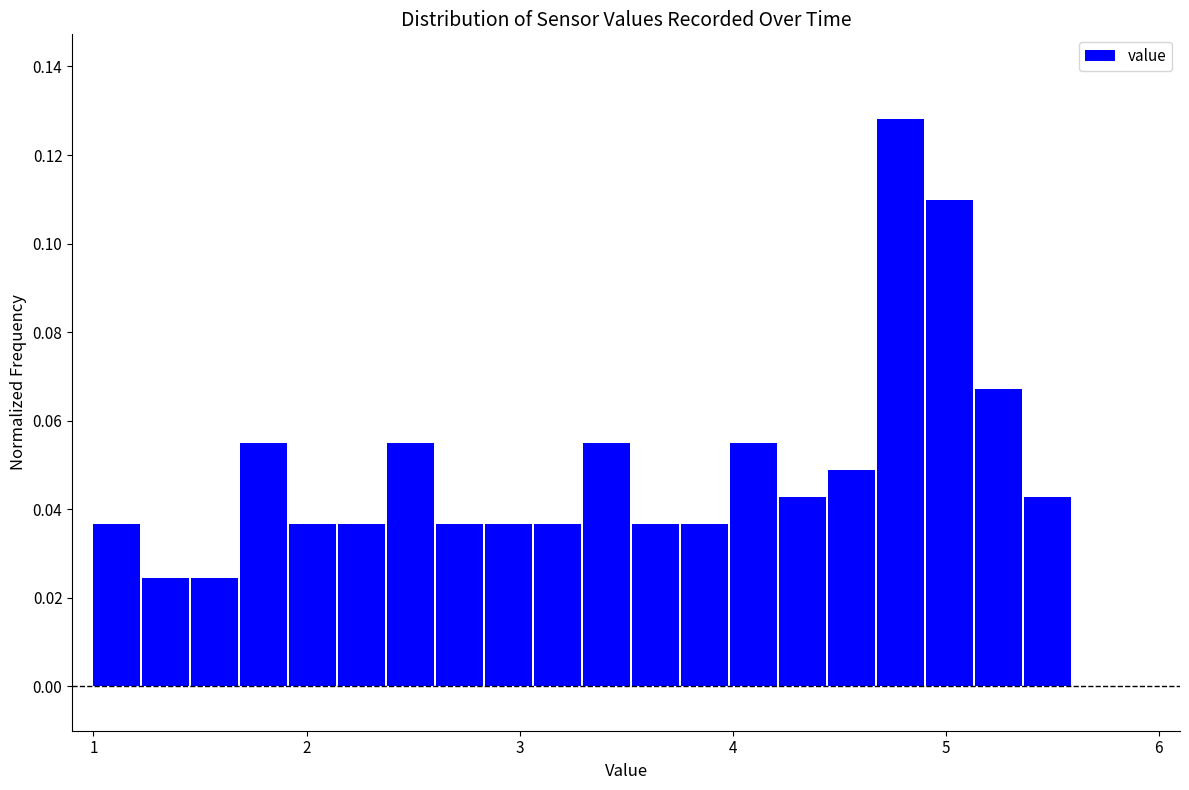

Around what value on the x-axis is the tallest bar? Give the approximate position of its centre, as read against the axis.

4.8